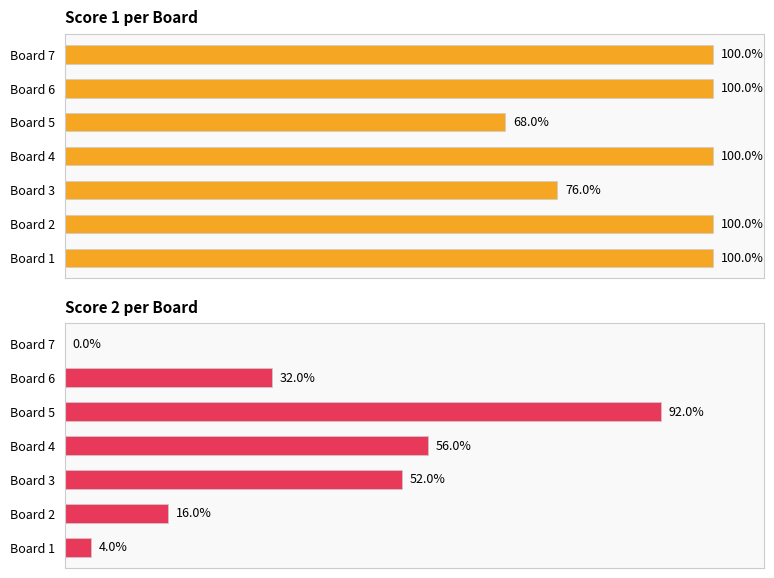

How many positive values does the Score 2 series have?

6